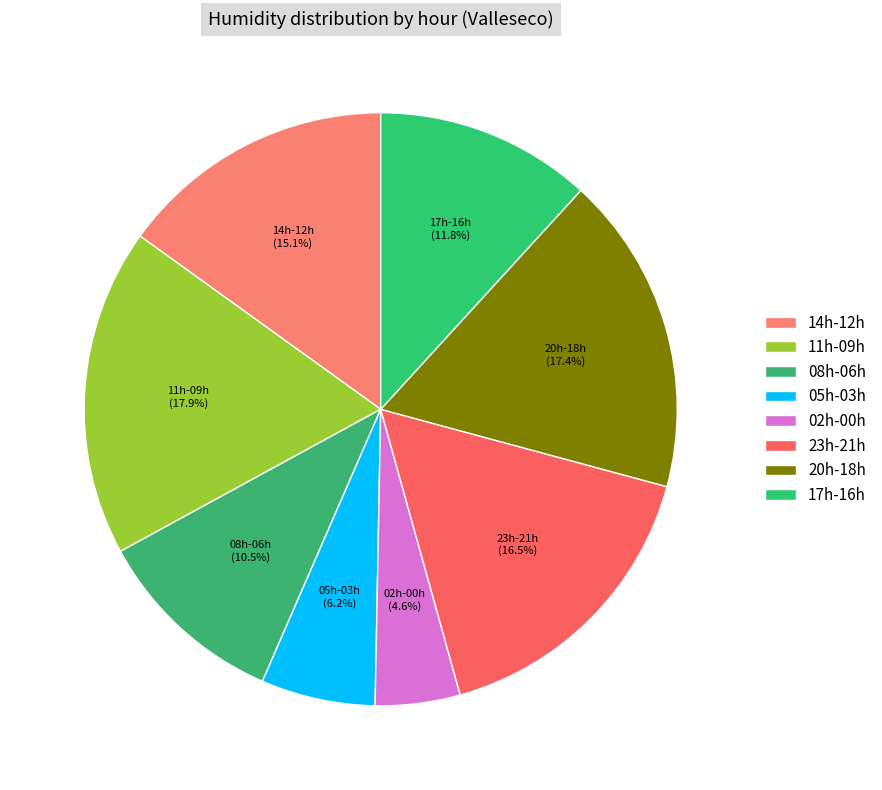

Count the number of slices in the pie.

8